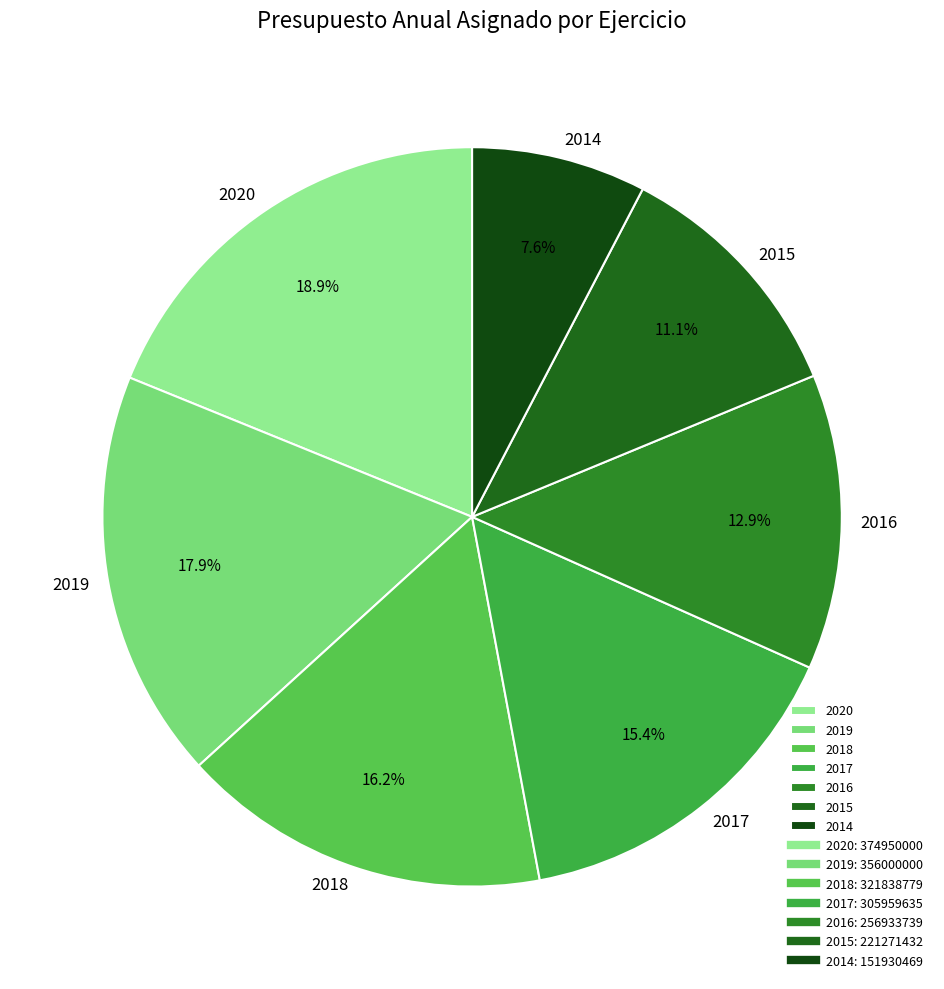

To the nearest percent, what is the average slice percentage?

14%